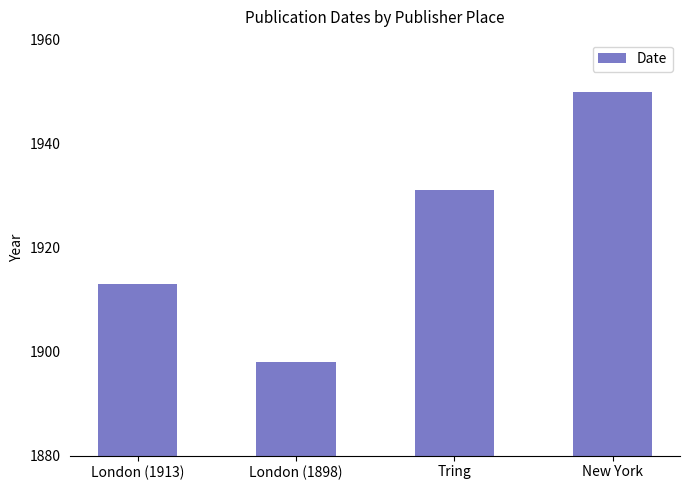

How many values are between 1913 and 1950?

3